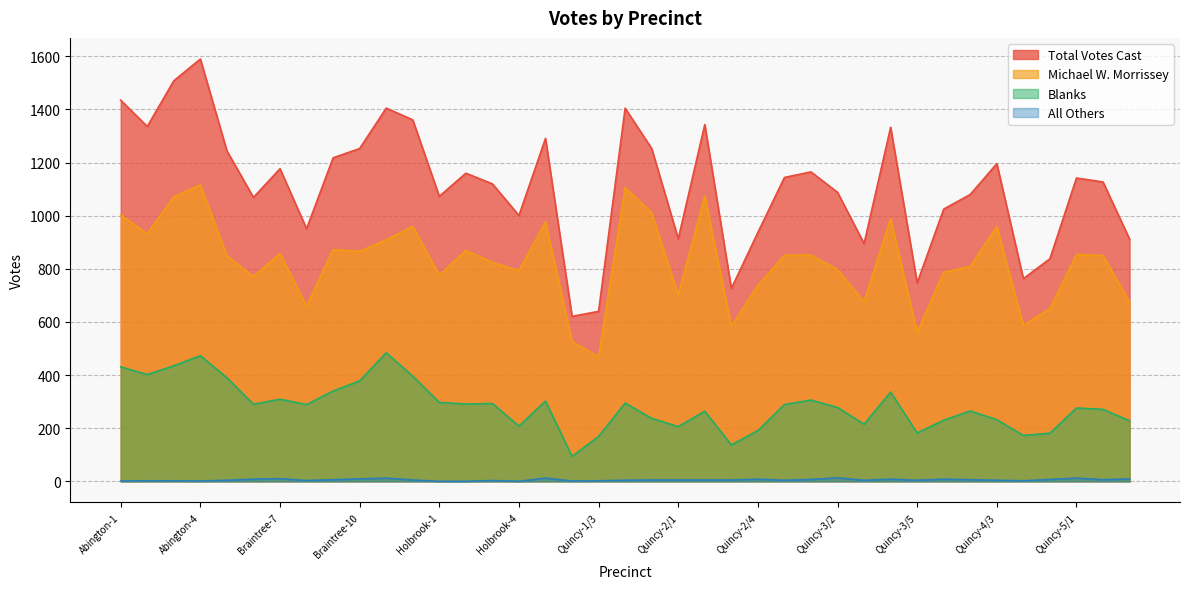

What is the approximate value of All Others at Quincy-4/4?

2